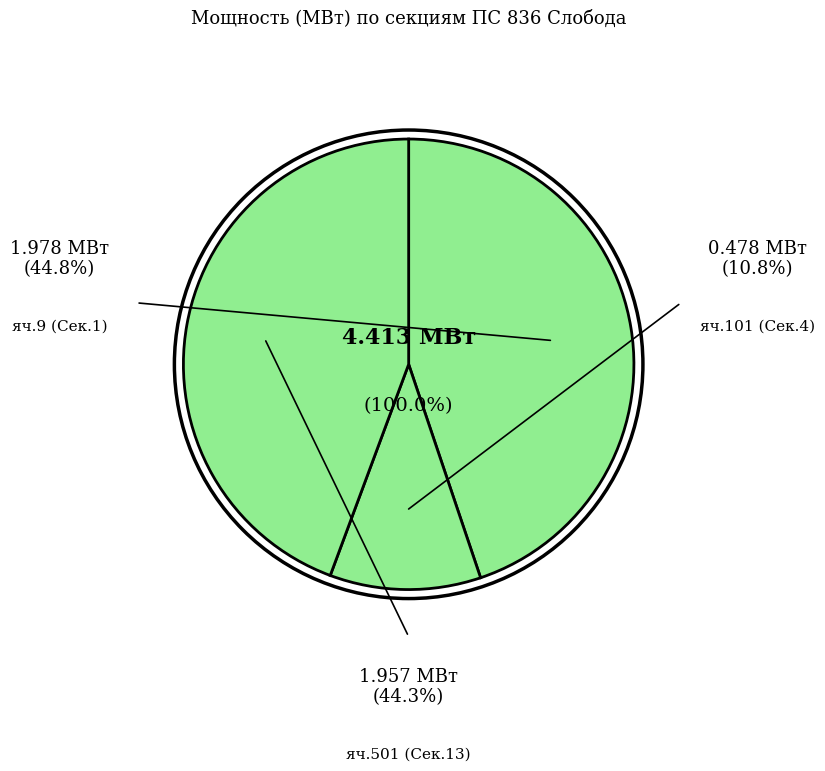

Does any single category account for the majority?

No